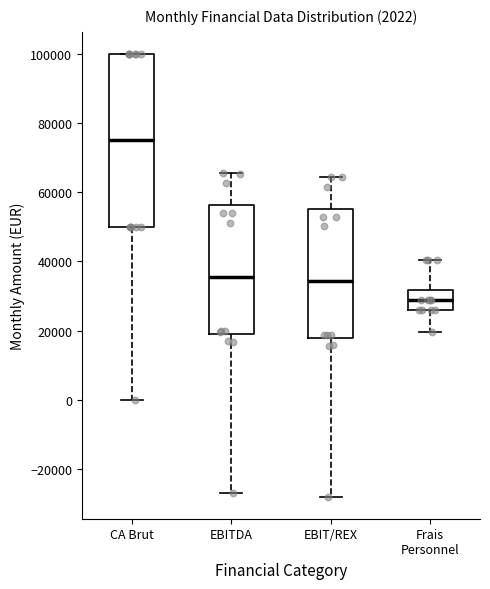

Comparing the boxes themselves (not the whiskers), which one is the tallest?

CA Brut